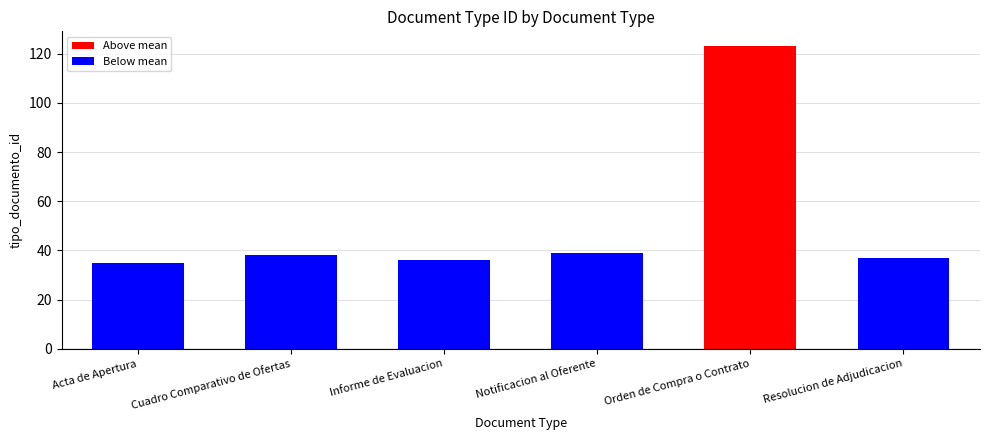

The value at Notificacion al Oferente is 20. True or false?

False